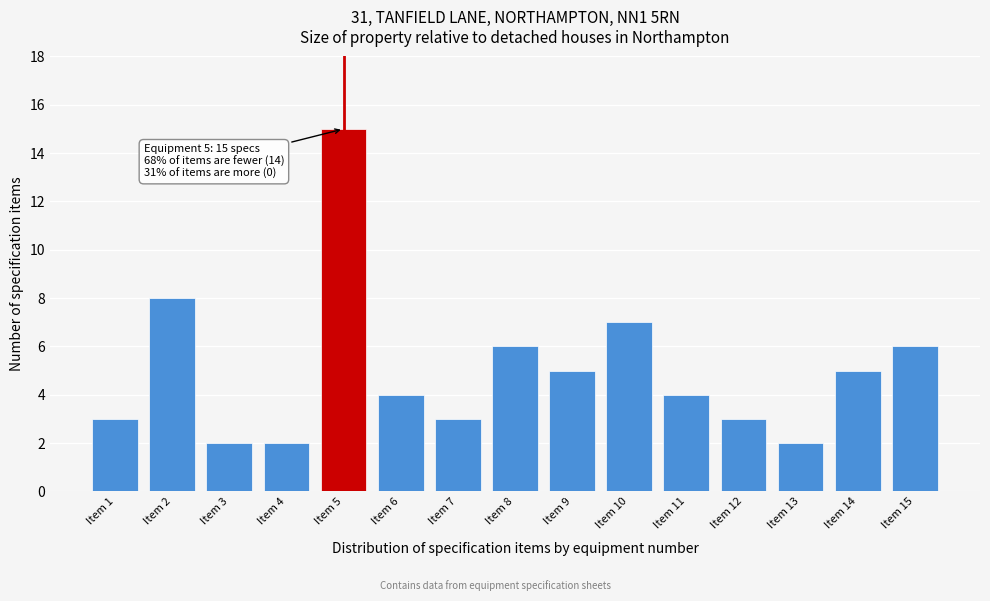

Reading left to right, extract all data points from this chart.

3	8	2	2	15	4	3	6	5	7	4	3	2	5	6